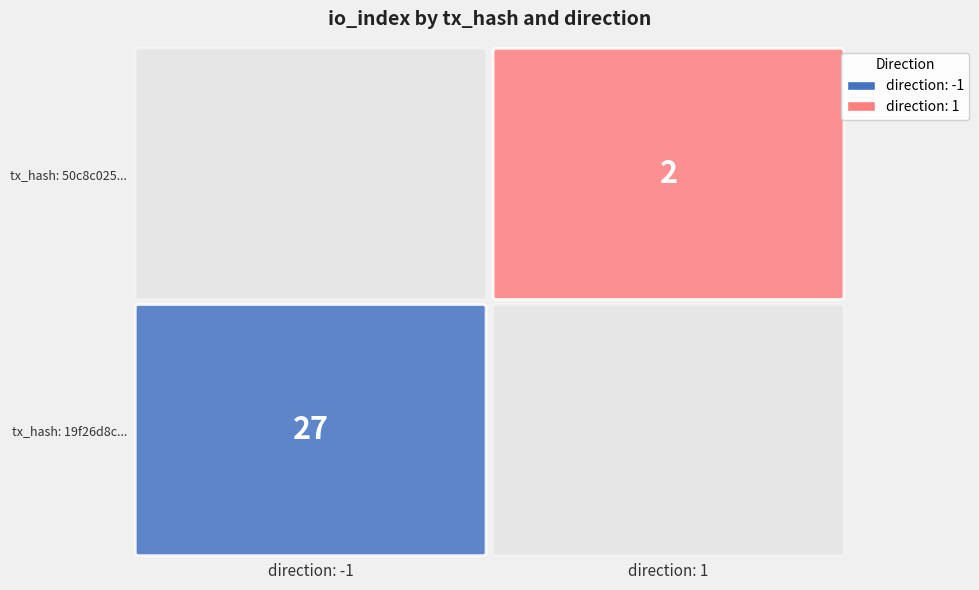

At how many categories does at least one series exceed 3?

1